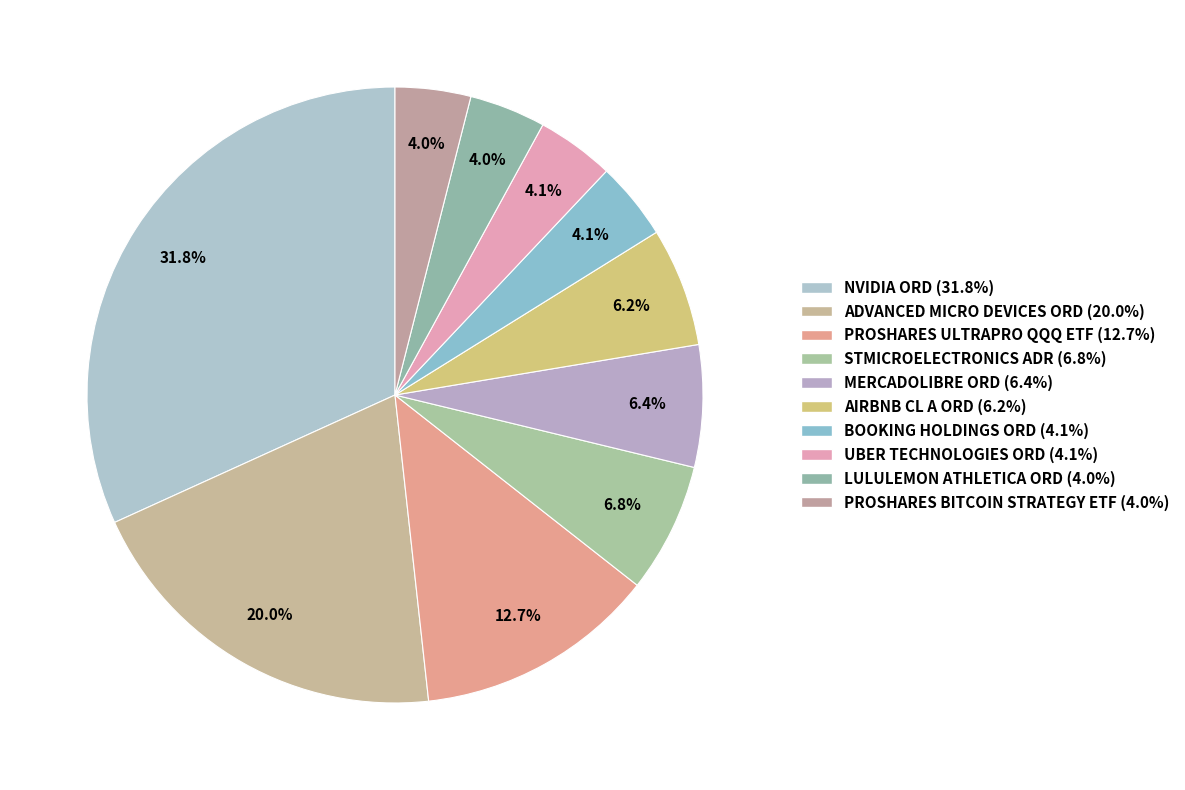

The AIRBNB CL A ORD slice represents 6% of the pie. True or false?

True